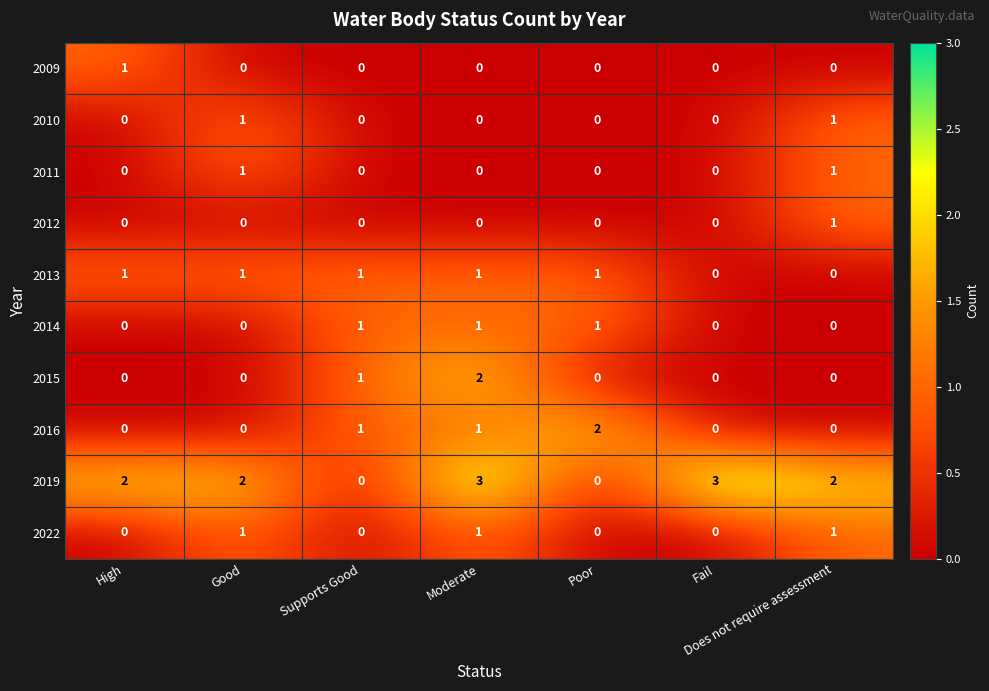

How many values in 2009 are above zero?

1